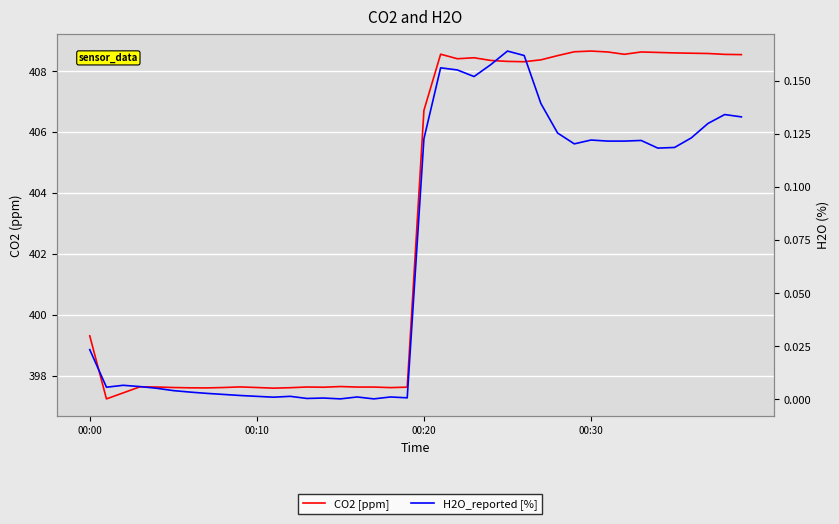

How many lines are shown in the chart?

2